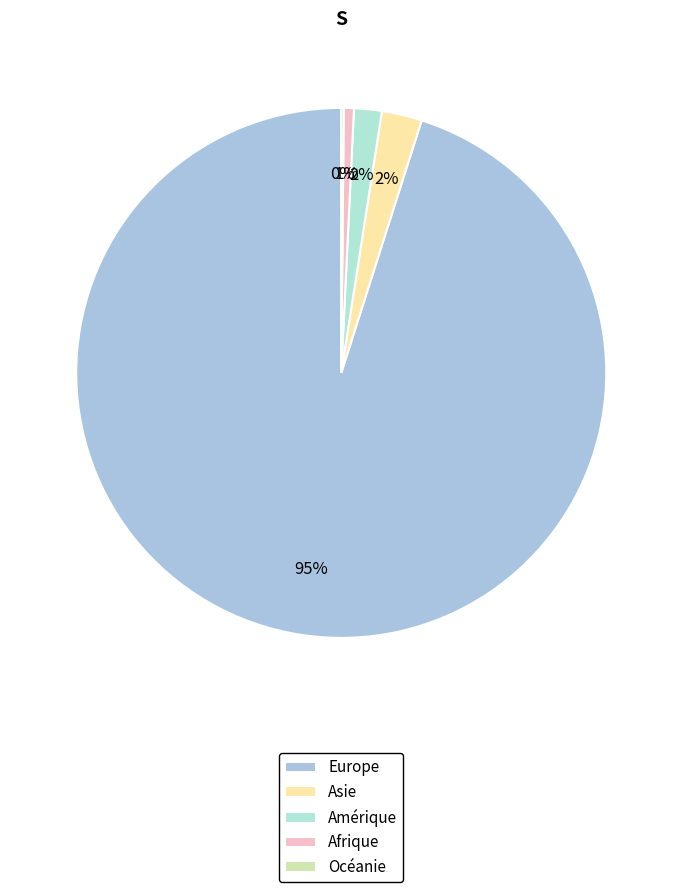

How many segments does this pie chart have?

5